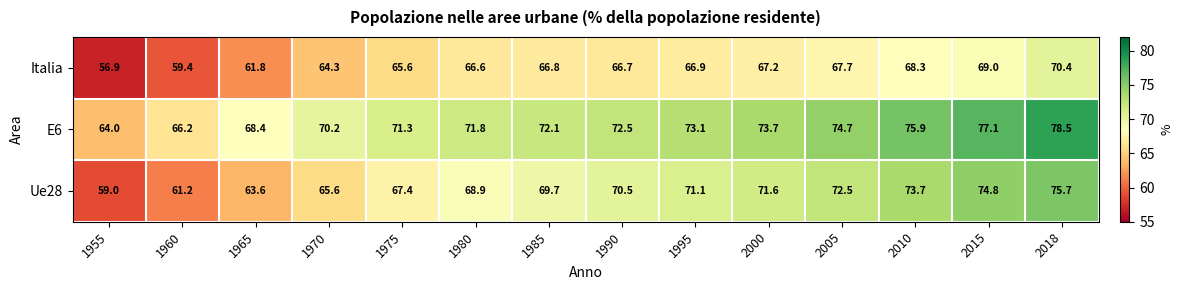

What is the difference between the maximum and minimum values in the E6 series?

14.5